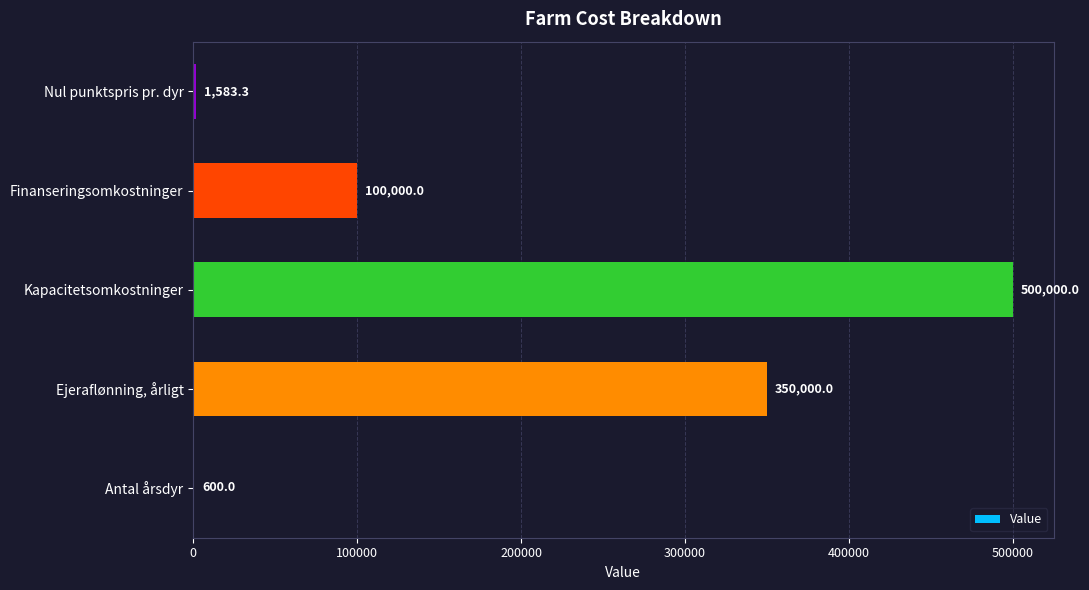

The value at Kapacitetsomkostninger is 669369.9. True or false?

False